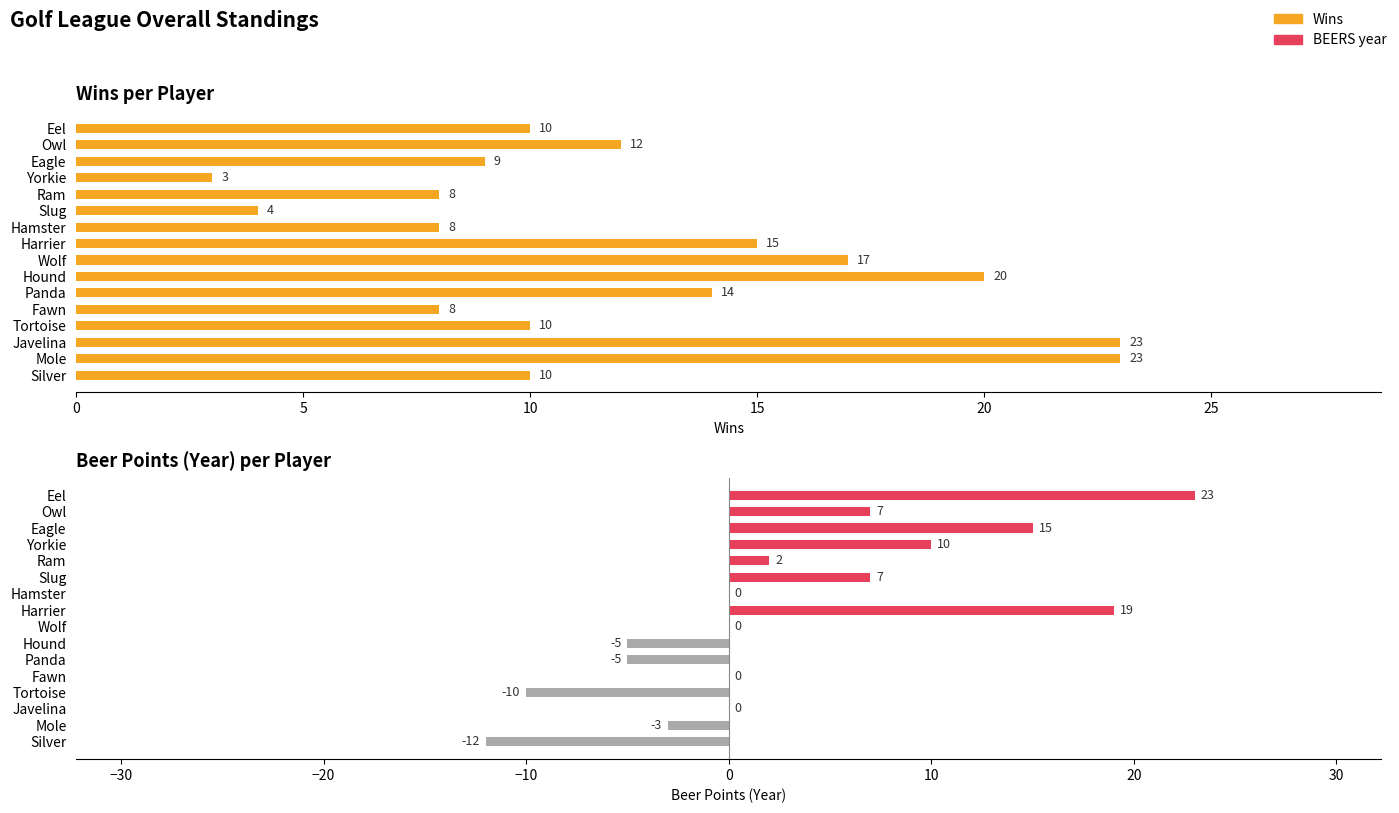

What is the minimum value shown in the chart?

-12